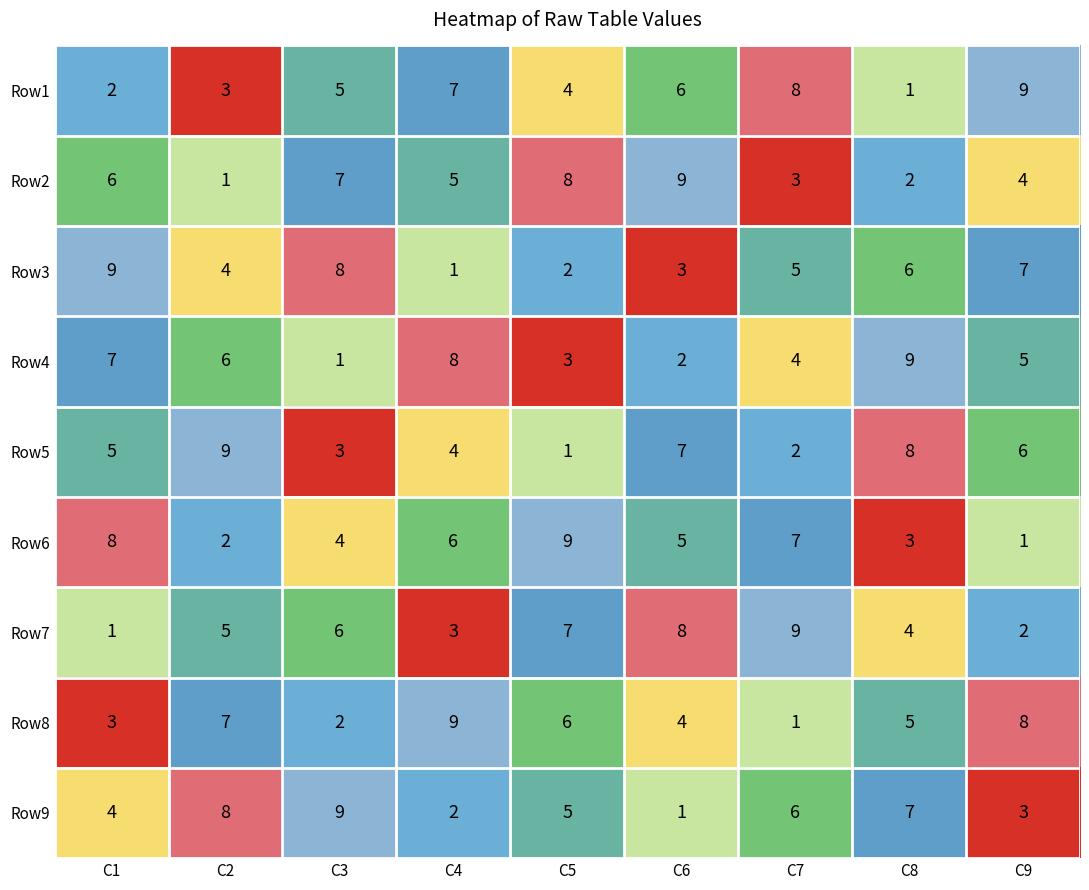

What is the difference between the second highest and minimum values in the Row3 series?

7